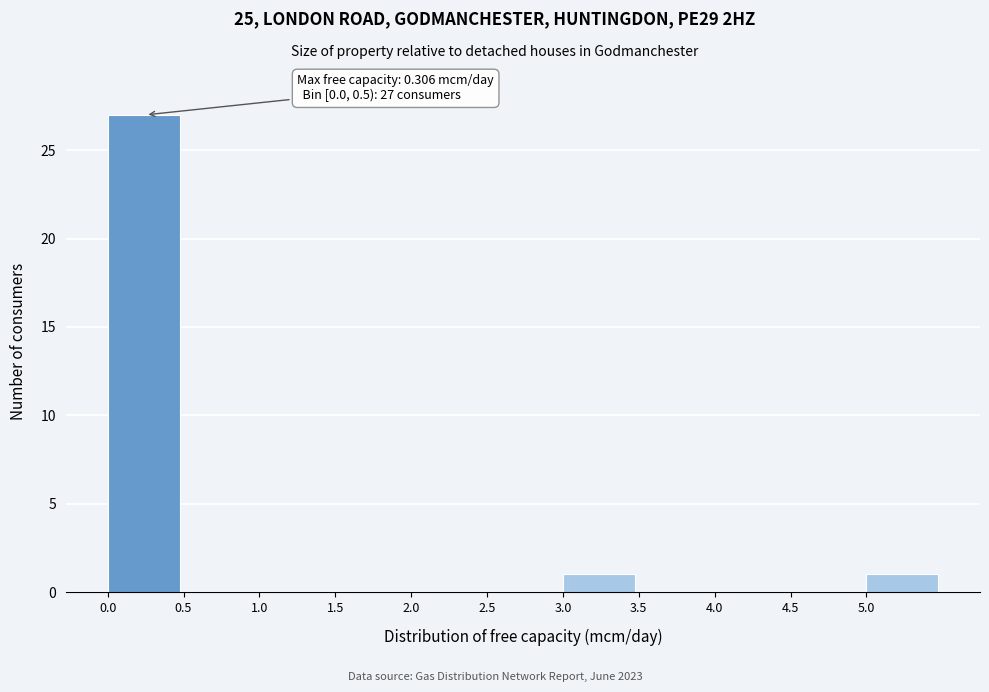

Which range on the x-axis has the tallest bar?

0.0 to 0.5